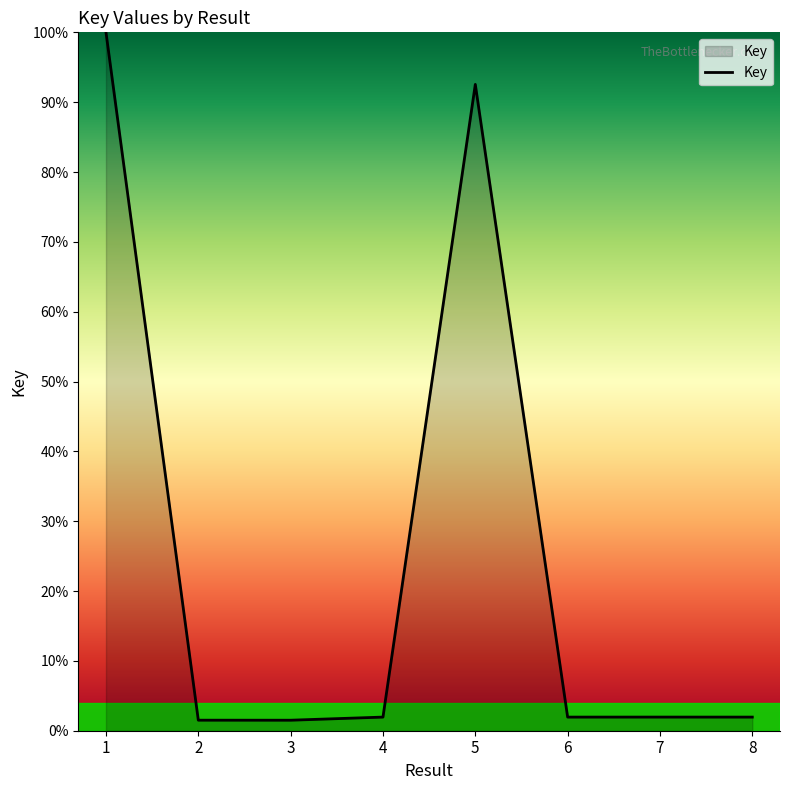

True or false: there are more than 0 points higher than both neighbors.

True